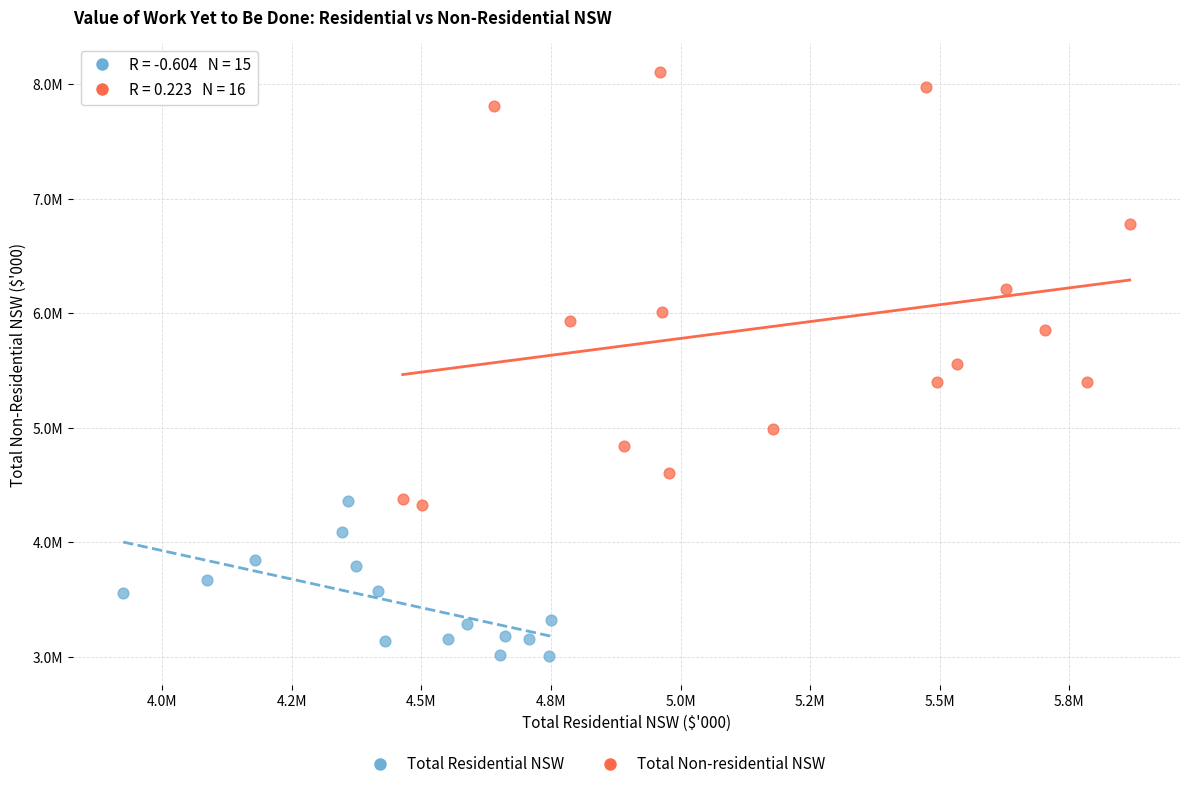

Which series contains the lowest Y value?

Total Residential NSW